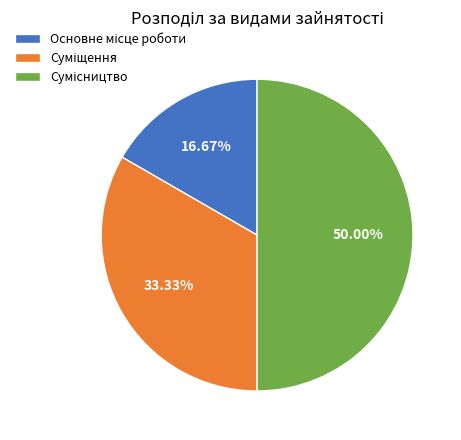

Rank the categories by value from lowest to highest.

Основне місце роботи, Суміщення, Сумісництво